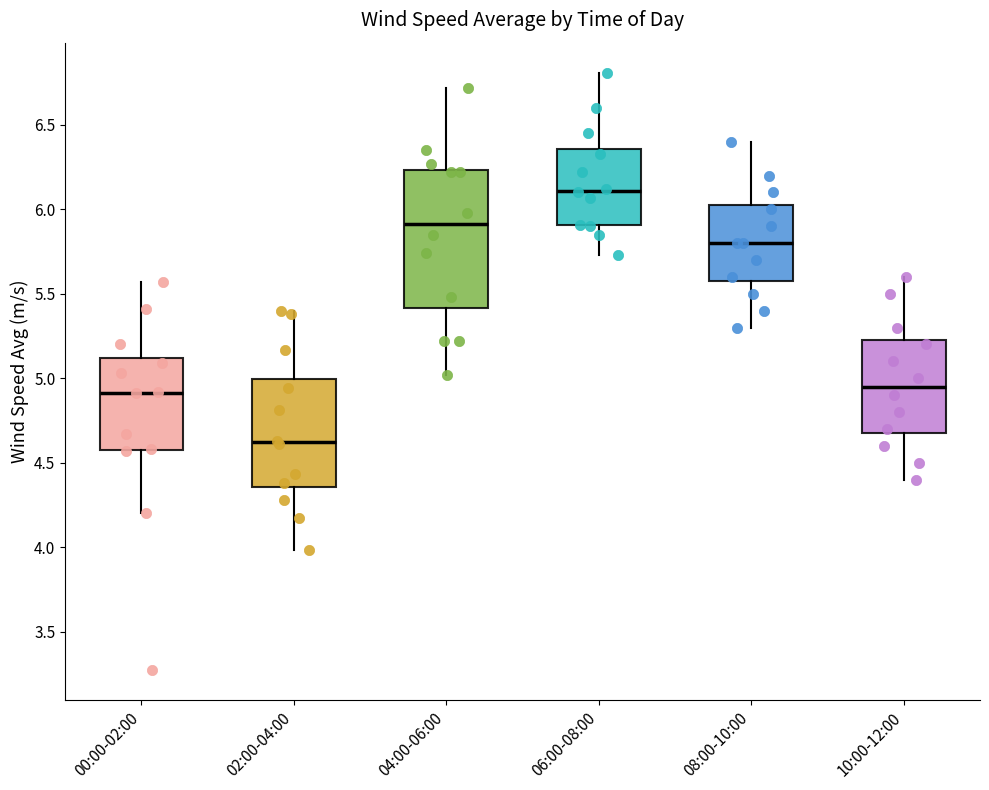

Where is the lower edge of the box for 10:00-12:00 on the y-axis? The values are not printed on the chart, so give them approximately, as read against the axis.

4.70